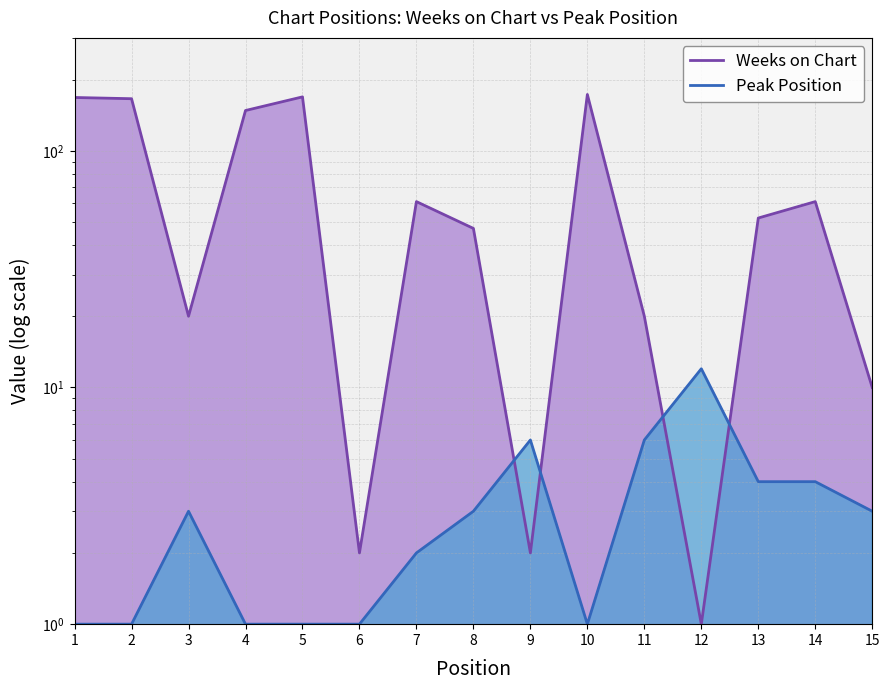

True or false: Peak Position and Weeks on Chart intersect in this chart.

True